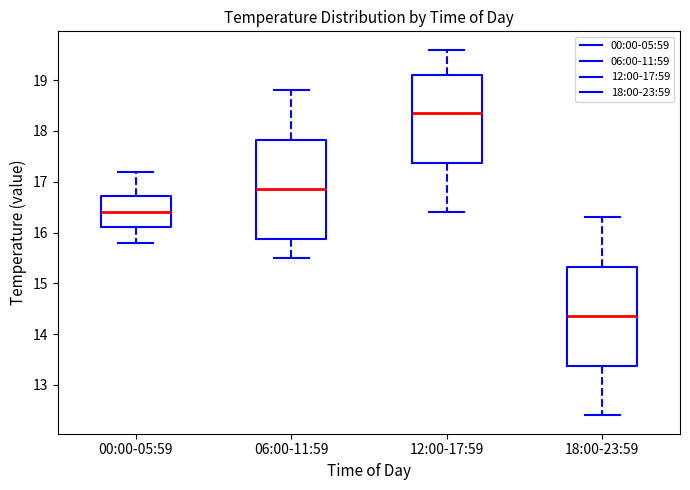

Reading left to right, read every box against the y-axis: the position of its median line, the range the box covers, and the ends of its whiskers. The values are not printed on the chart, so give them approximately, as read against the axis.

00:00-05:59: median 16.4, box 16.1 to 16.7, whiskers 15.8 to 17.2
06:00-11:59: median 16.9, box 15.9 to 17.8, whiskers 15.5 to 18.8
12:00-17:59: median 18.4, box 17.4 to 19.1, whiskers 16.4 to 19.6
18:00-23:59: median 14.4, box 13.4 to 15.3, whiskers 12.4 to 16.3